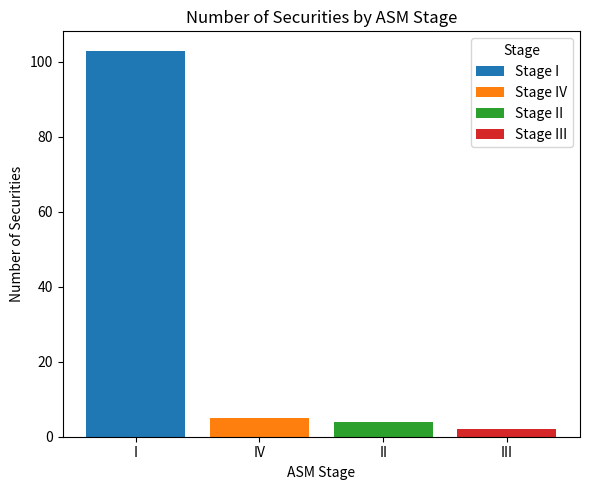

Rank the categories by value from lowest to highest.

III, II, IV, I